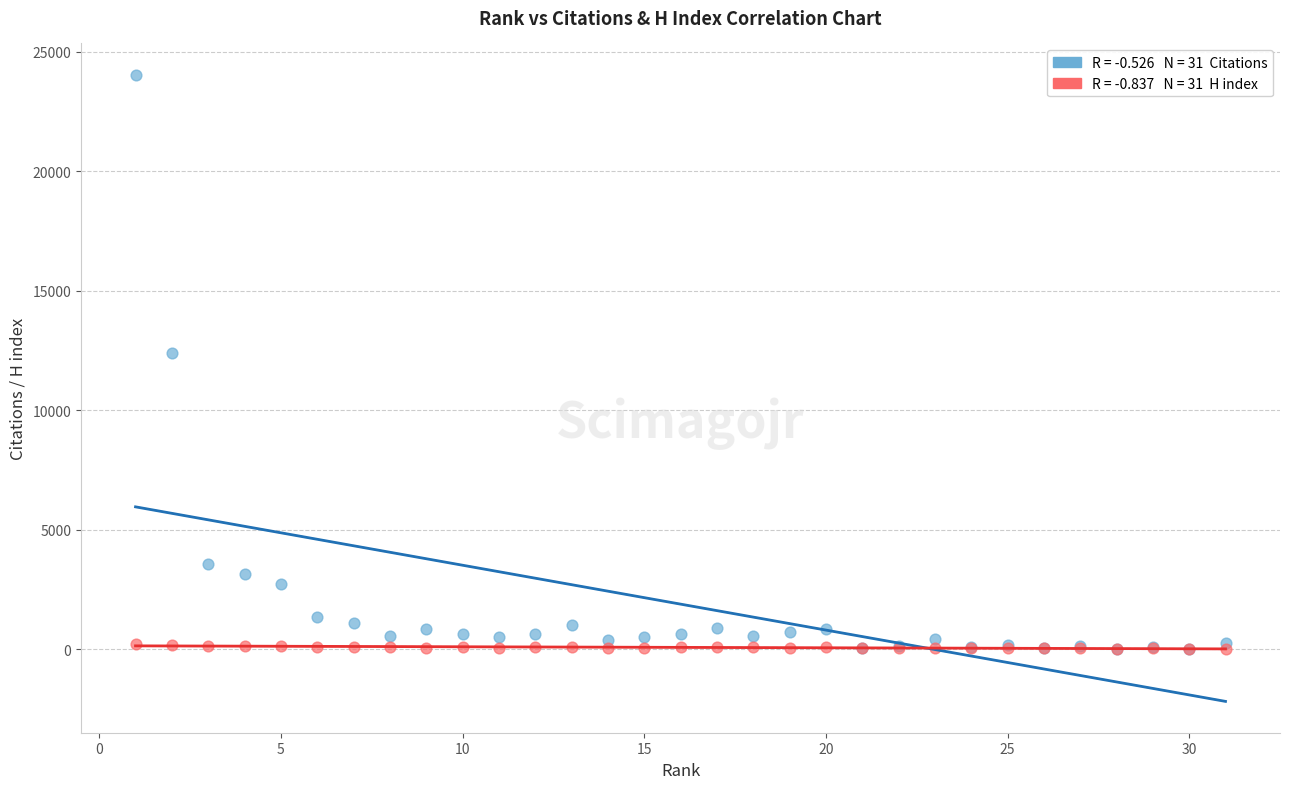

Across all series, what Y value is closest to 12016?

12385